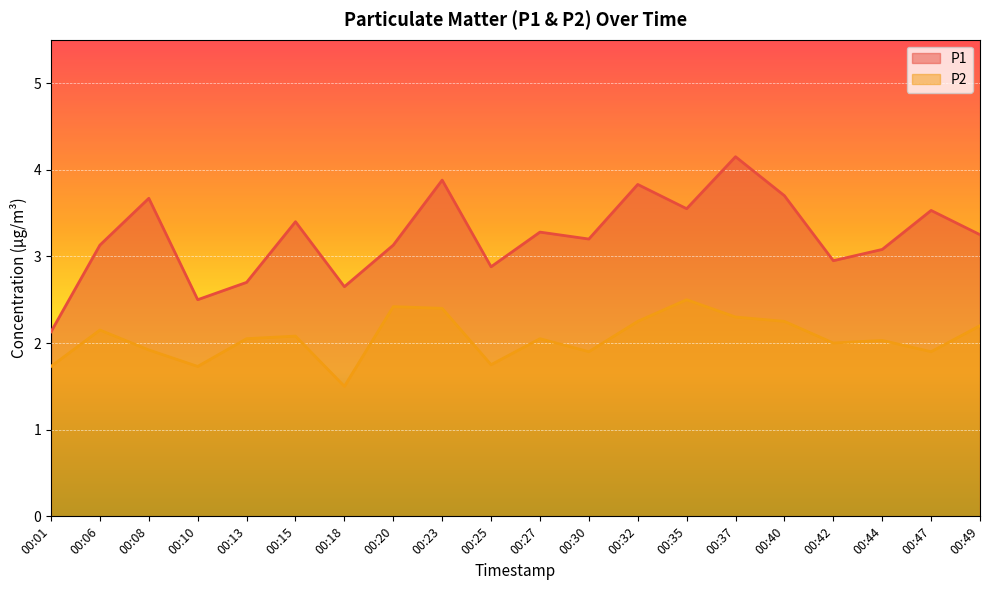

Reading left to right, what are all the values shown in this chart?

P1: 2.1	3.1	3.7	2.5	2.7	3.4	2.6	3.1	3.9	2.9	3.3	3.2	3.8	3.5	4.2	3.7	3.0	3.1	3.5	3.2
P2: 1.7	2.1	1.9	1.7	2.0	2.1	1.5	2.4	2.4	1.8	2.0	1.9	2.2	2.5	2.3	2.2	2.0	2.0	1.9	2.2